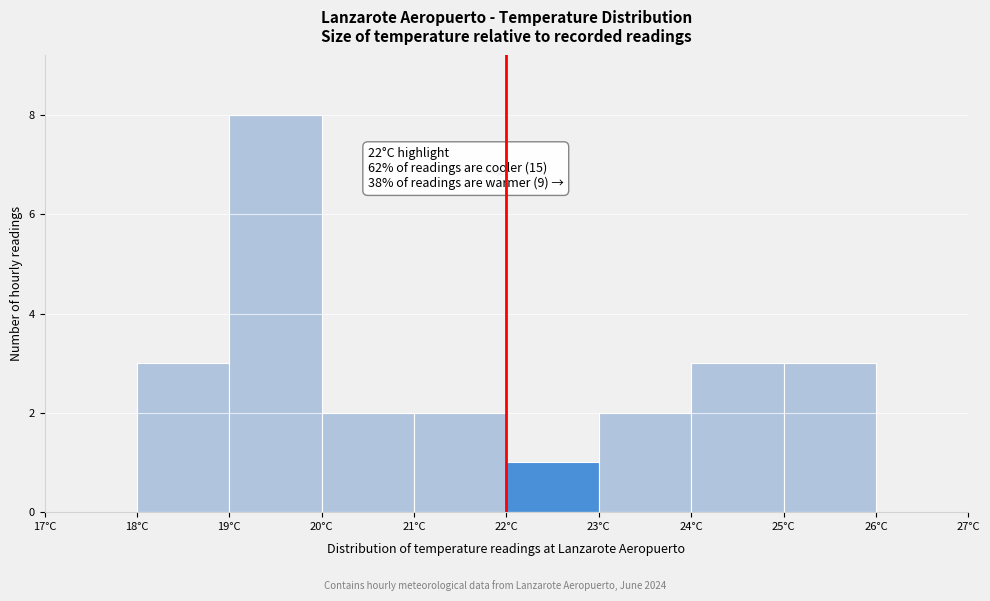

Which range on the x-axis has the tallest bar?

19 to 20